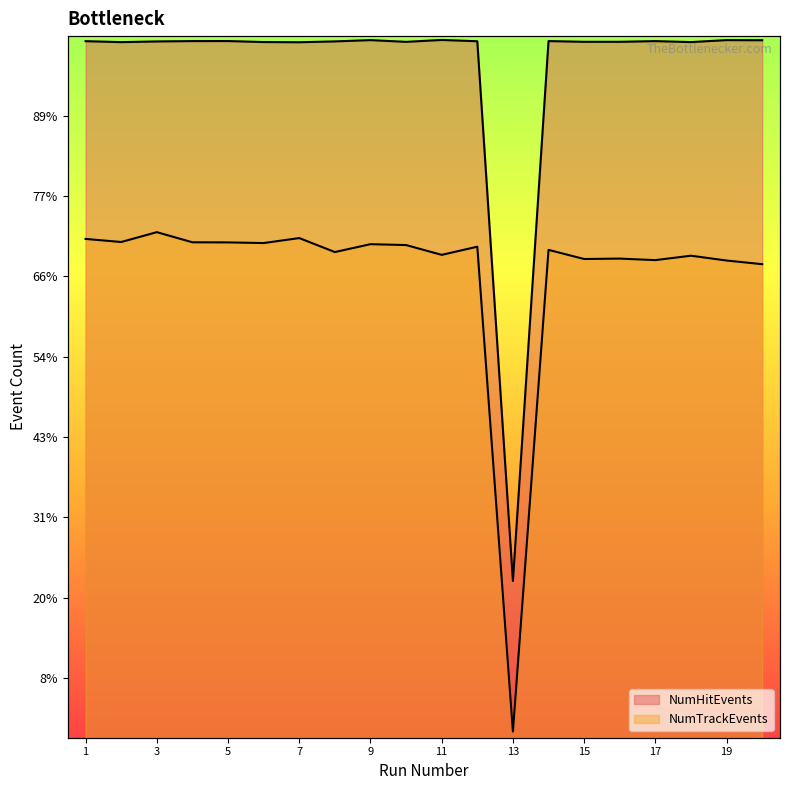

How many series are shown in this chart?

2